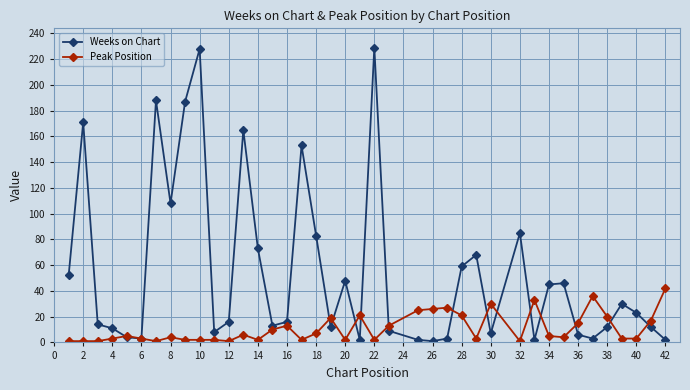

At how many categories does at least one series exceed 157?

6